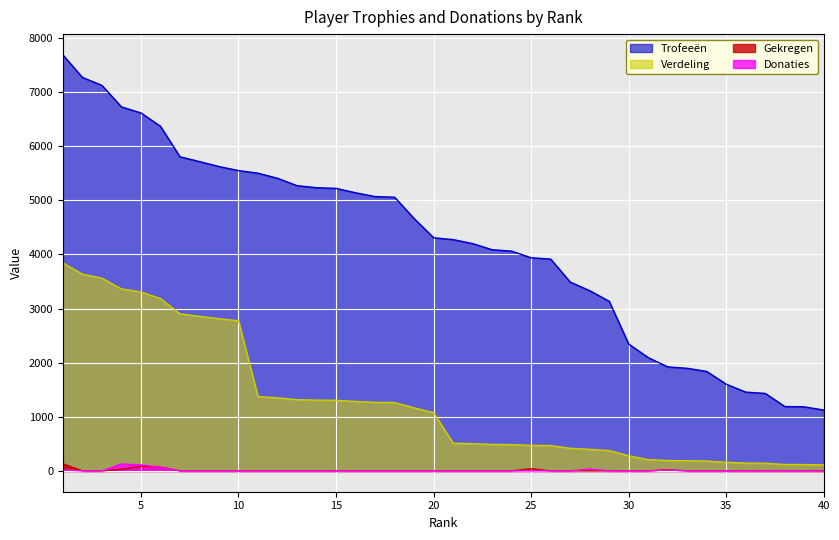

At which label is Verdeling closest to 1977?

11